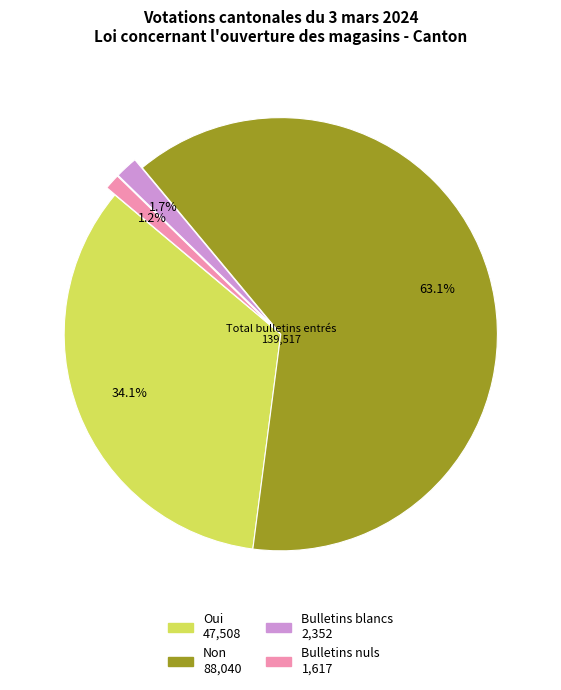

Which has a higher value, Bulletins blancs or Oui?

Oui